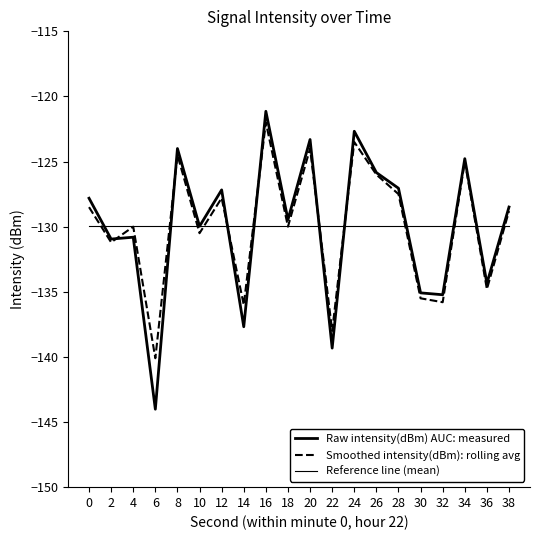

What is the value of the Reference line (mean) point at the 11th from the left?

-130.0